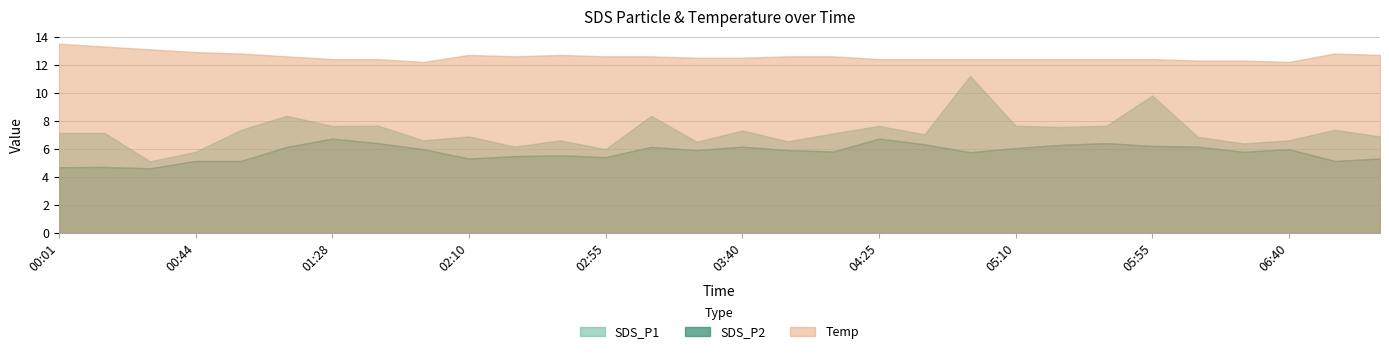

In SDS_P1, how many points are lower than both neighbors (excluding endpoints)?

10